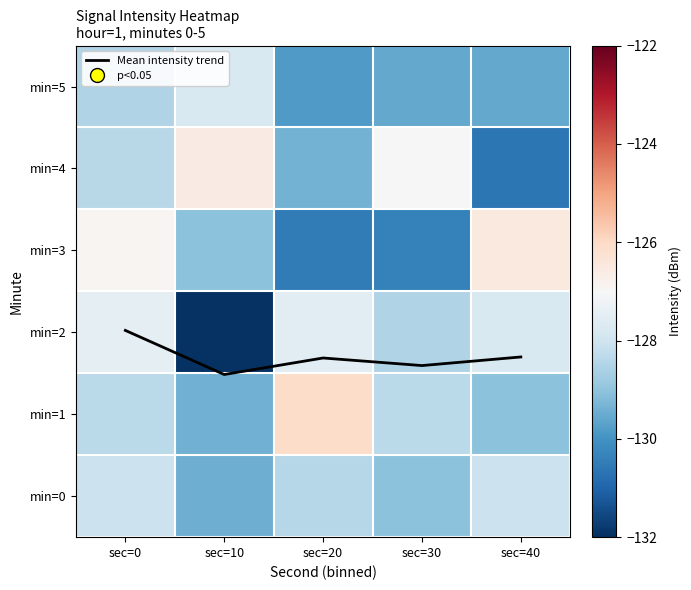

List the labels in order of min=0 value, smallest first.

sec=10, sec=30, sec=20, sec=0, sec=40